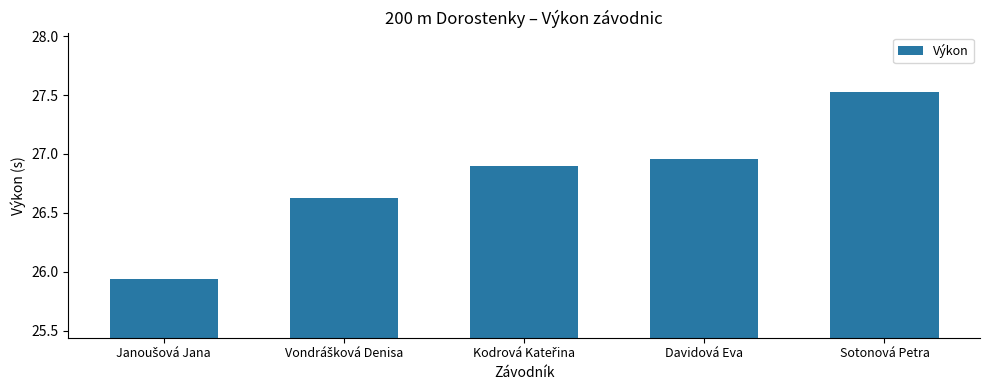

What is the change in value from Davidová Eva to Sotonová Petra?

+0.6